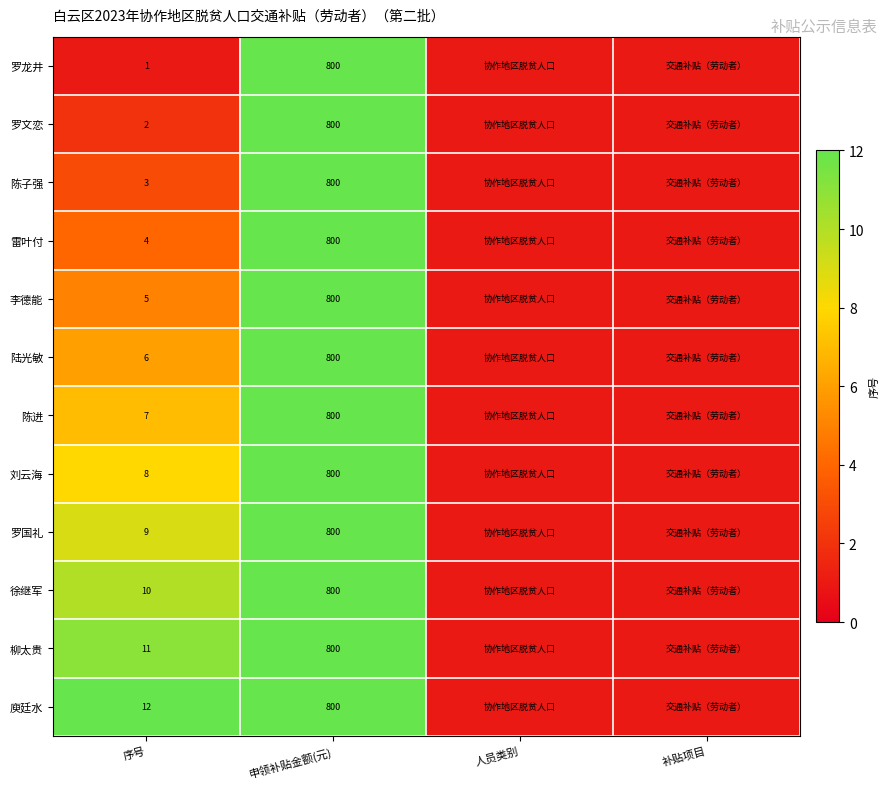

What is the total value across all series at 人员类别?

12